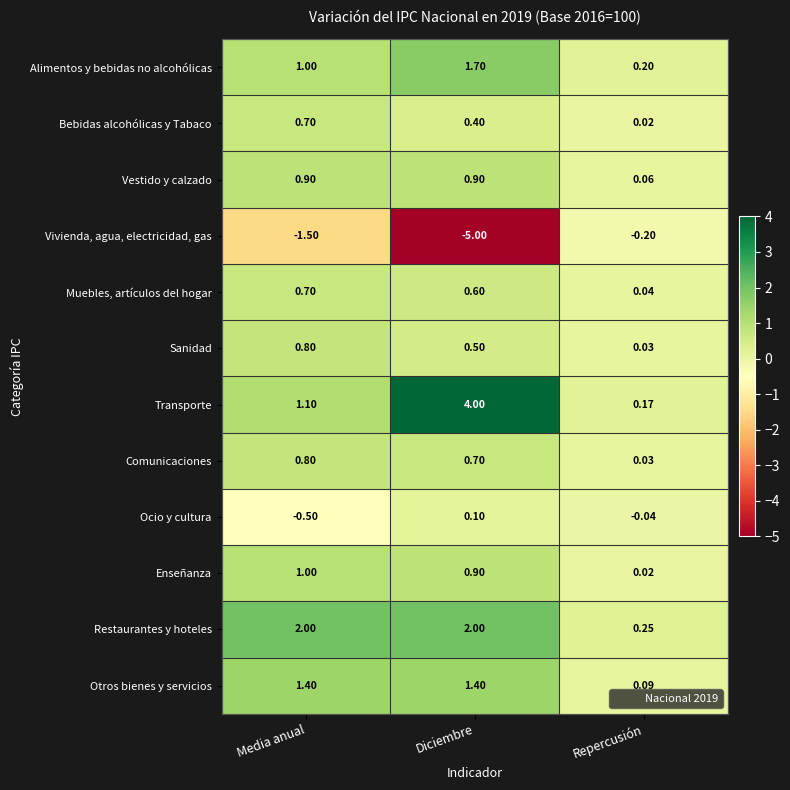

Which series has the widest spread of values?

Vivienda, agua, electricidad, gas